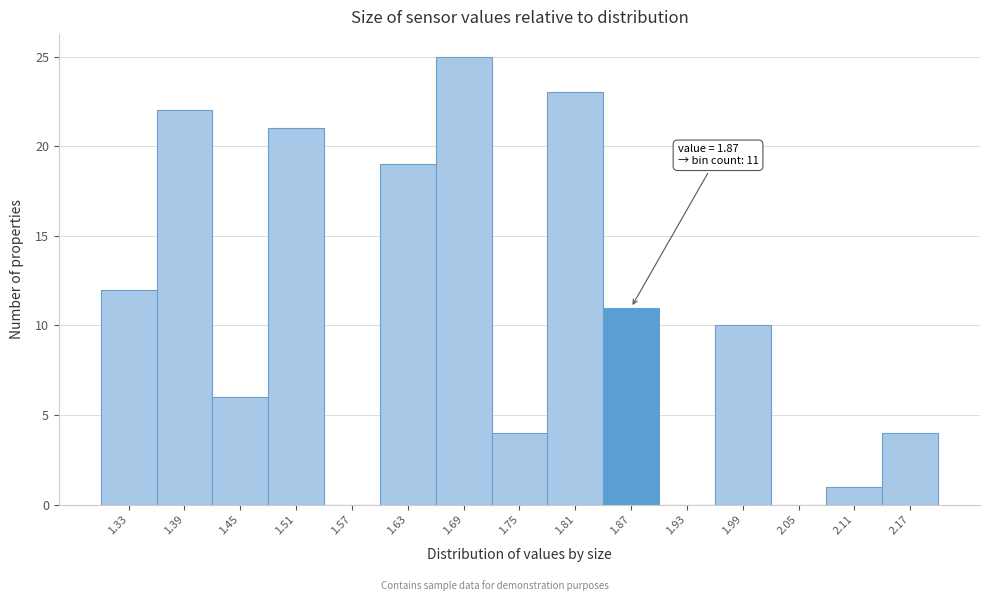

Which range on the x-axis has the tallest bar?

1.66 to 1.72